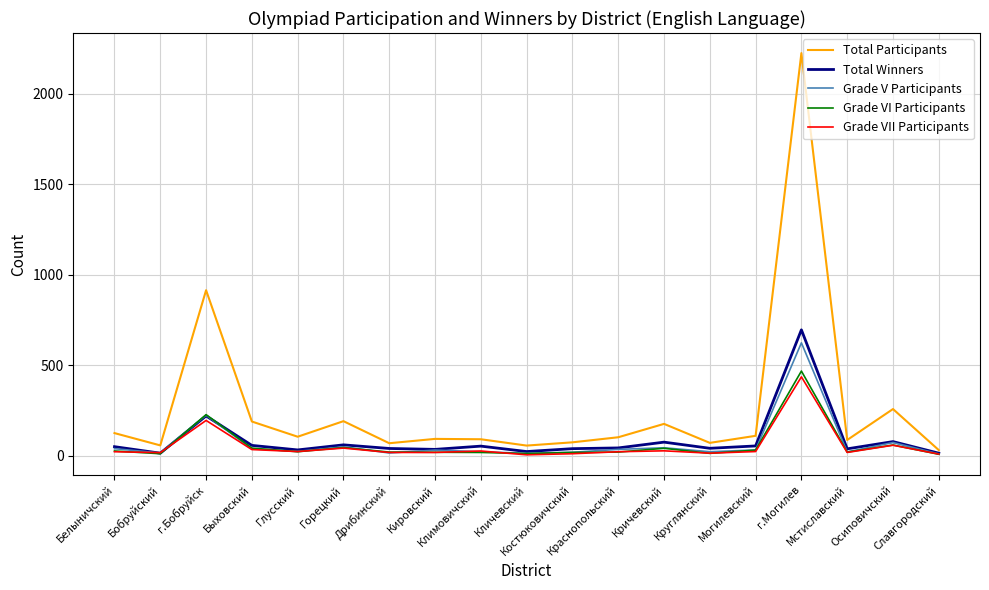

Which series has the widest spread of values?

Total Participants